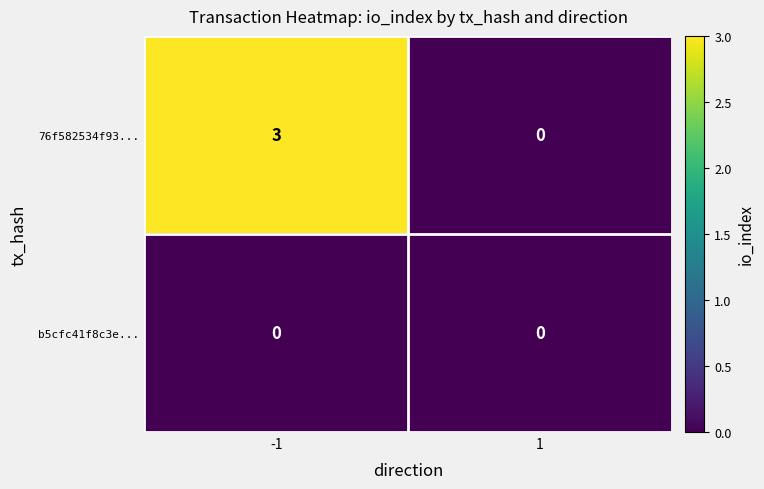

Which series has the largest total across all categories?

76f582534f93...